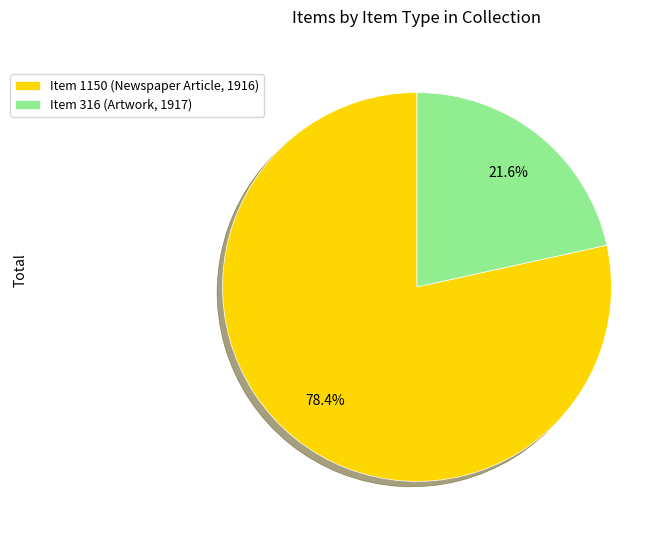

To the nearest percent, what is the difference between the largest and smallest slice percentages?

57%